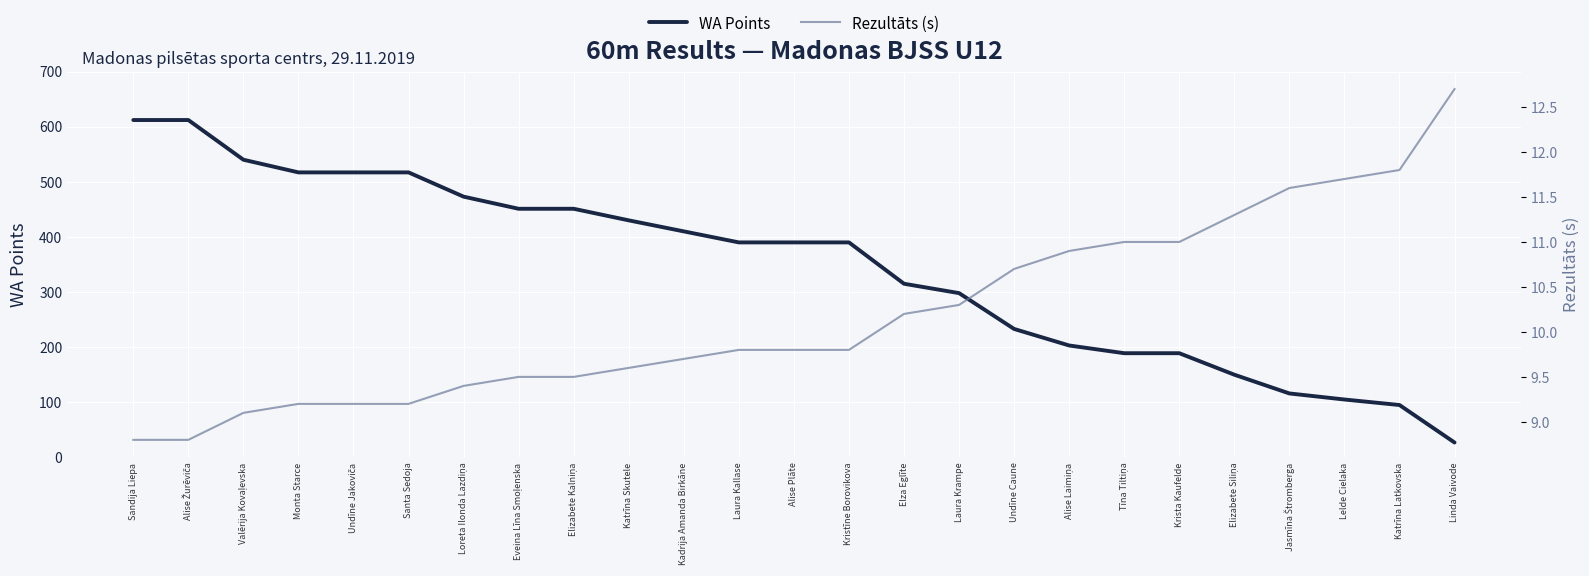

Rank the series by their average value, from highest to lowest.

WA Points, Rezultāts (s)